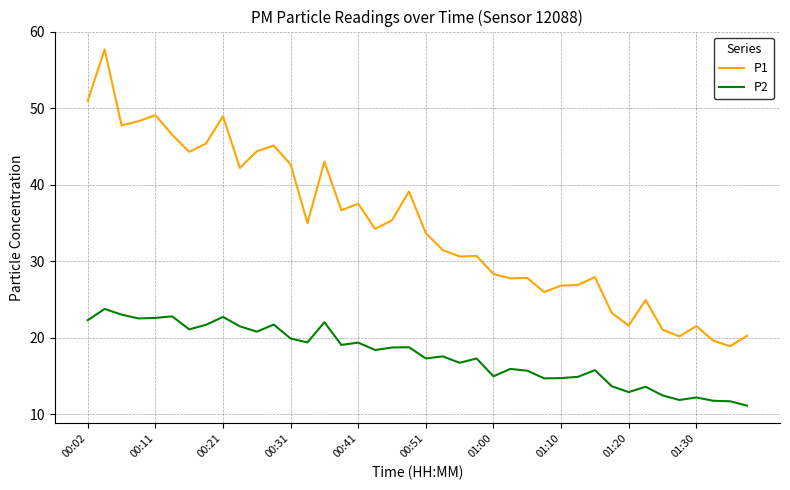

True or false: P2 and P1 intersect in this chart.

False